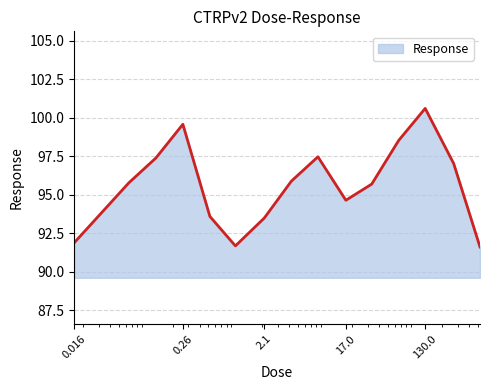

Does the chart display data point markers on the line(s)?

No